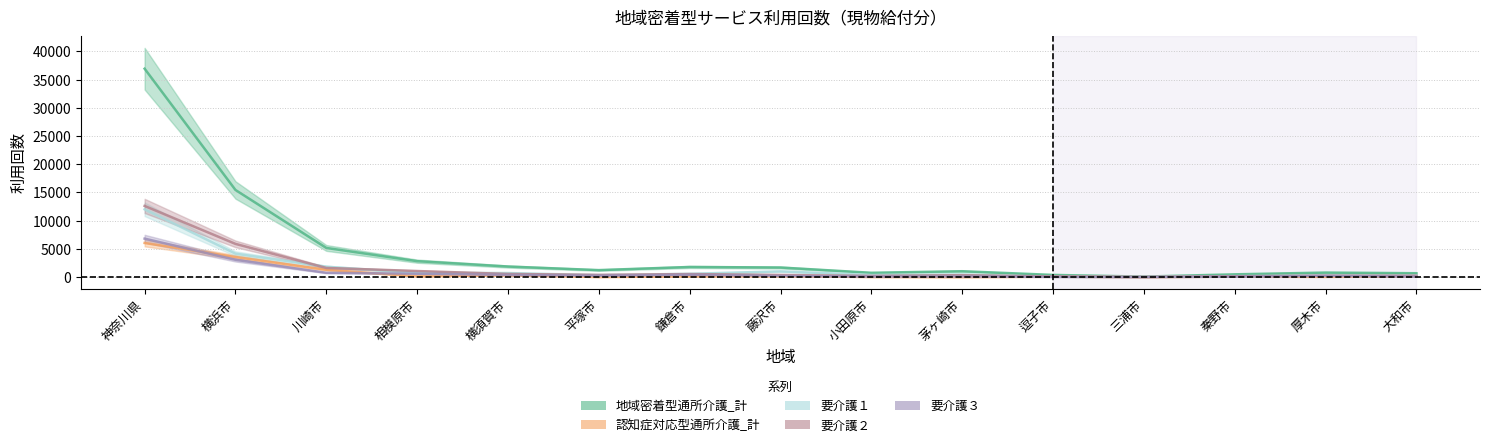

At which category is the sum across all series the highest?

神奈川県